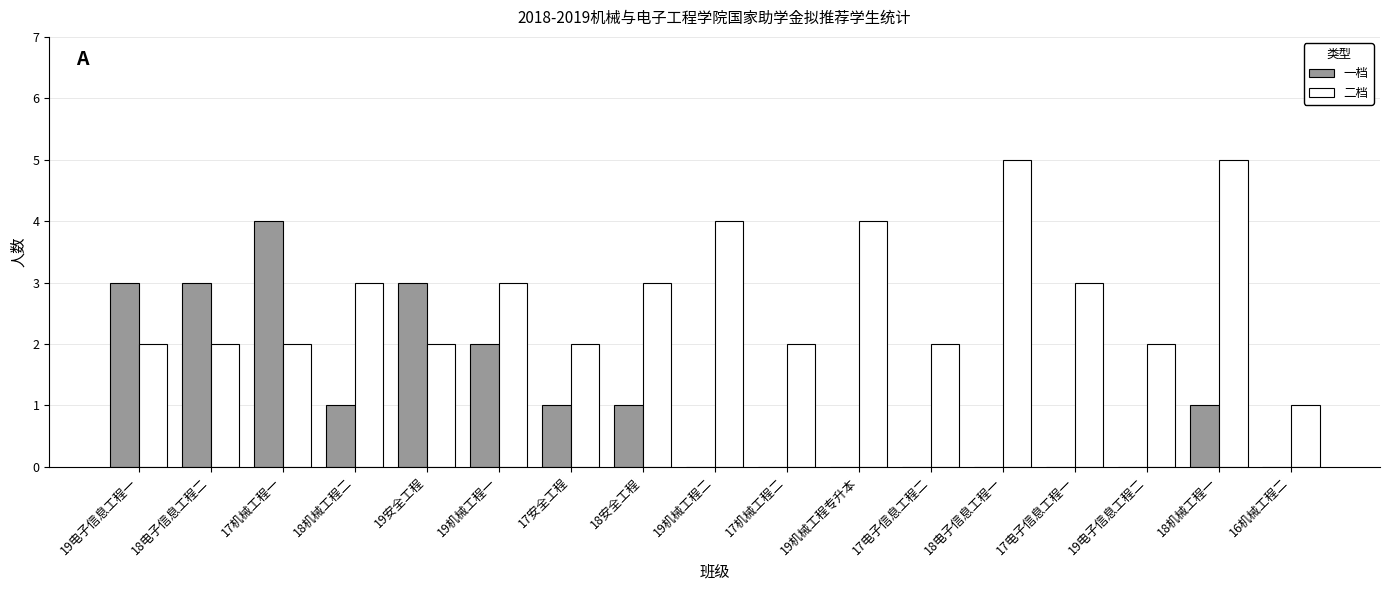

At which label does 一档 first exceed 1?

19电子信息工程一